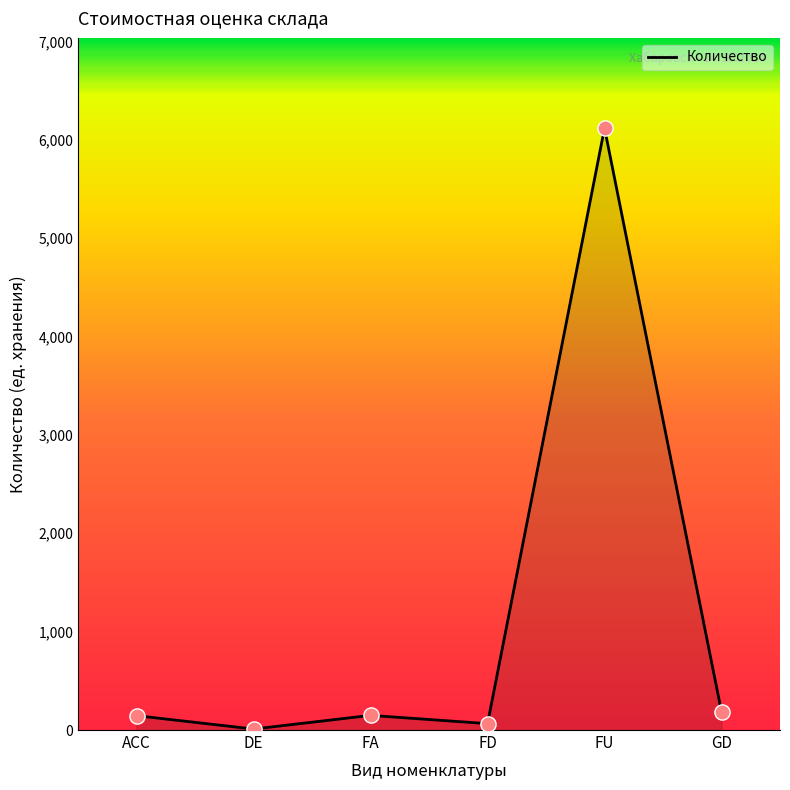

What is the change in value from ACC to FD?

-81